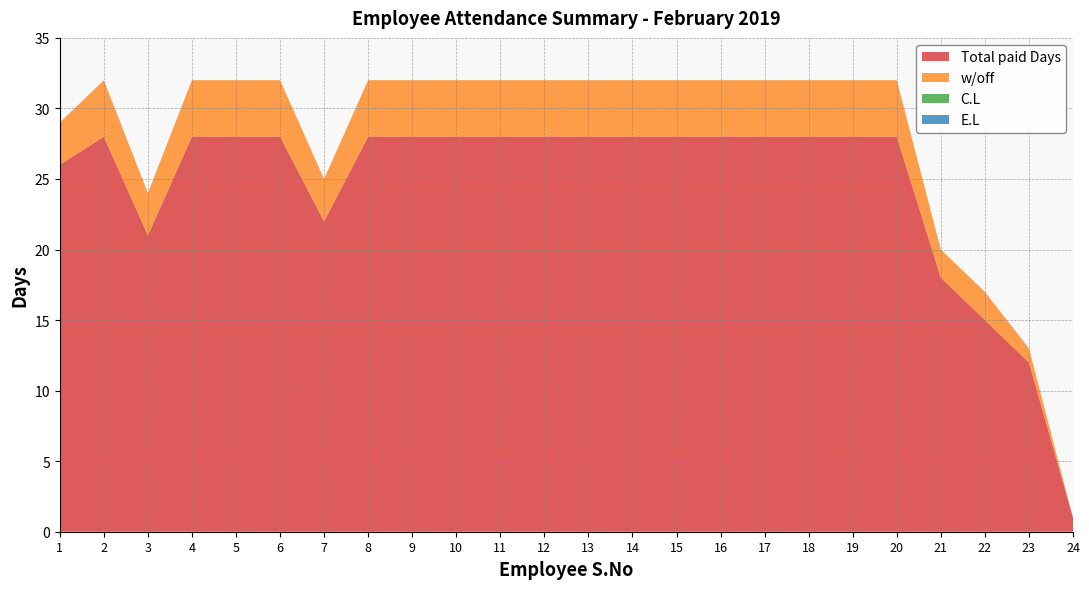

Reading right to left, extract all data points from this chart.

Total paid Days: 1	12	15	18	28	28	28	28	28	28	28	28	28	28	28	28	28	22	28	28	28	21	28	26
w/off: 0	1	2	2	4	4	4	4	4	4	4	4	4	4	4	4	4	3	4	4	4	3	4	3
C.L: 0	0	0	0	0	0	0	0	0	0	0	0	0	0	0	0	0	0	0	0	0	0	0	0
E.L: 0	0	0	0	0	0	0	0	0	0	0	0	0	0	0	0	0	0	0	0	0	0	0	0